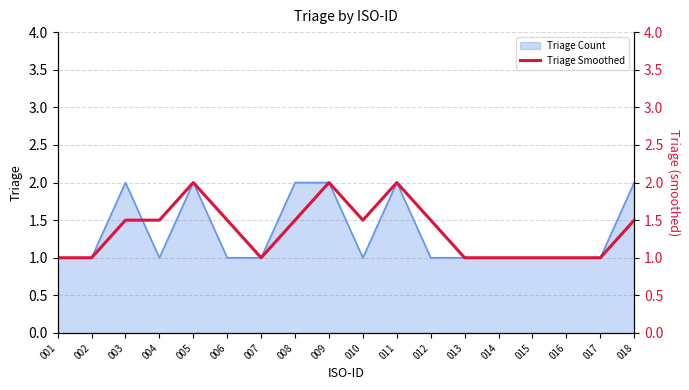

Between 018 and 007, which is larger?

018